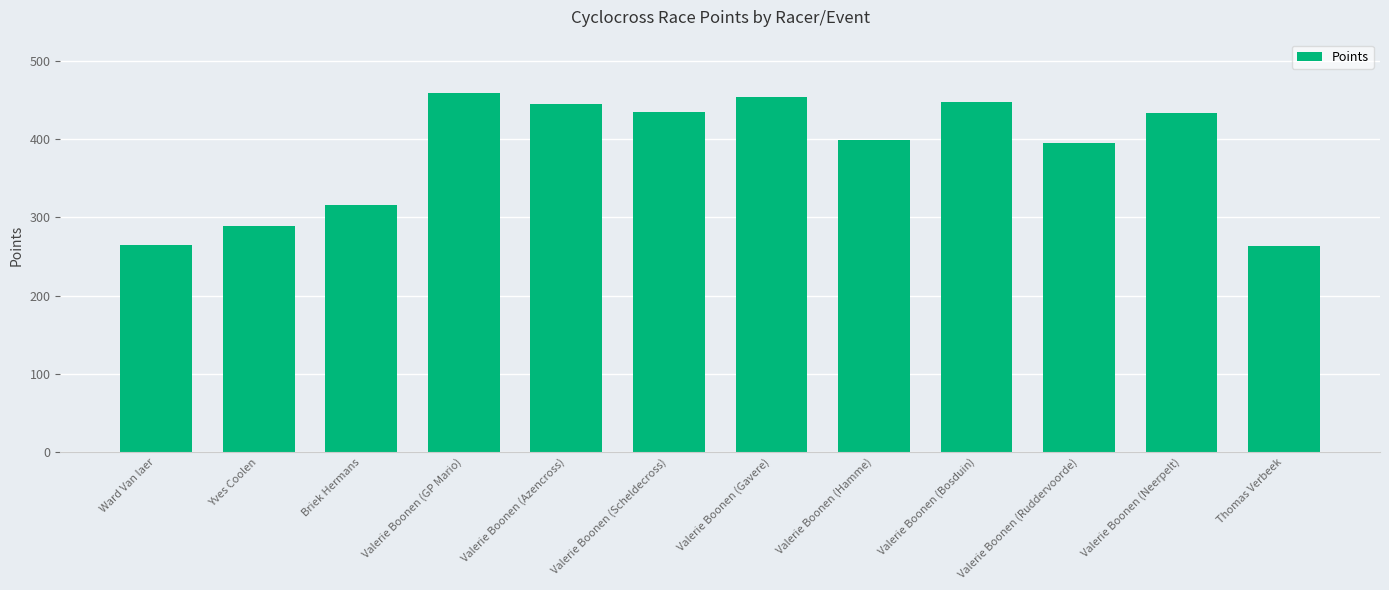

How many categories are shown in the chart?

12